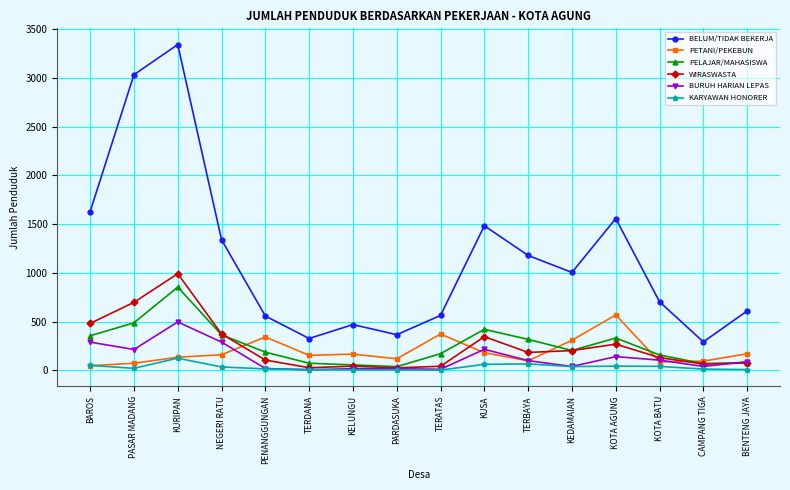

What is the maximum value shown in the chart?

3343